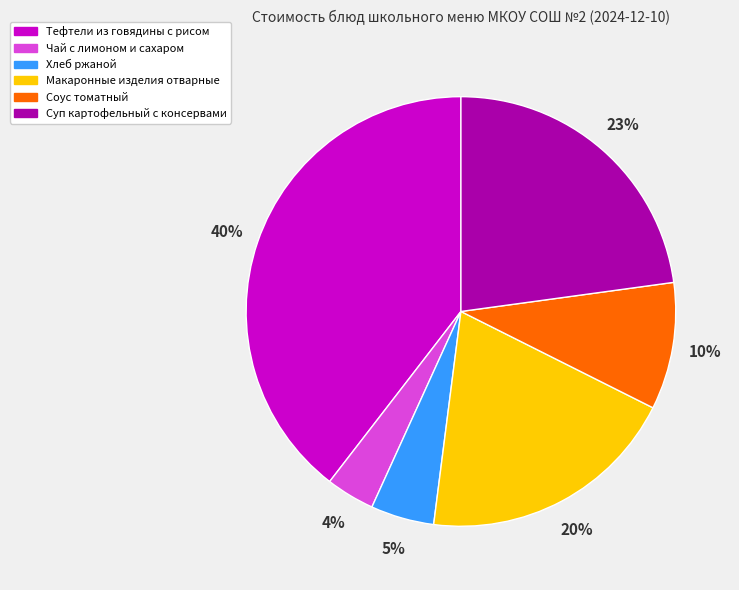

Does any single category account for the majority?

No